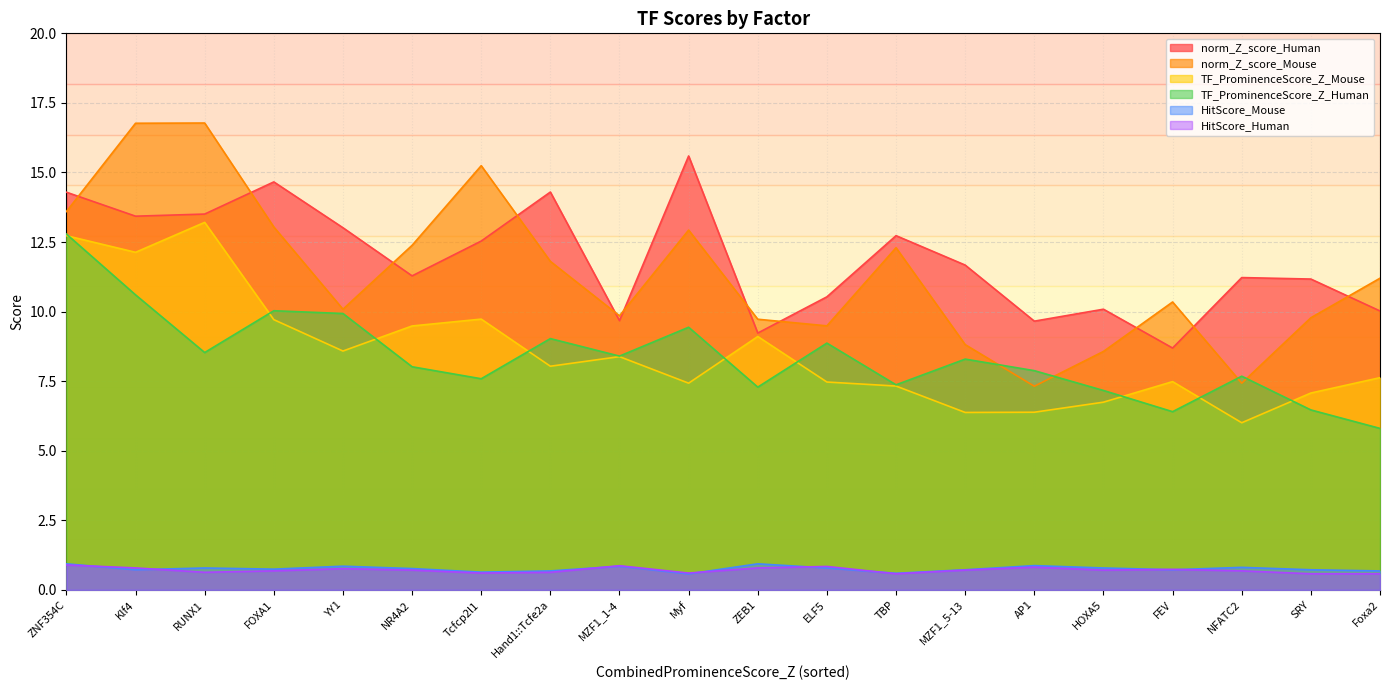

The TF_ProminenceScore_Z_Human series shows 7.2 at HOXA5. True or false?

True